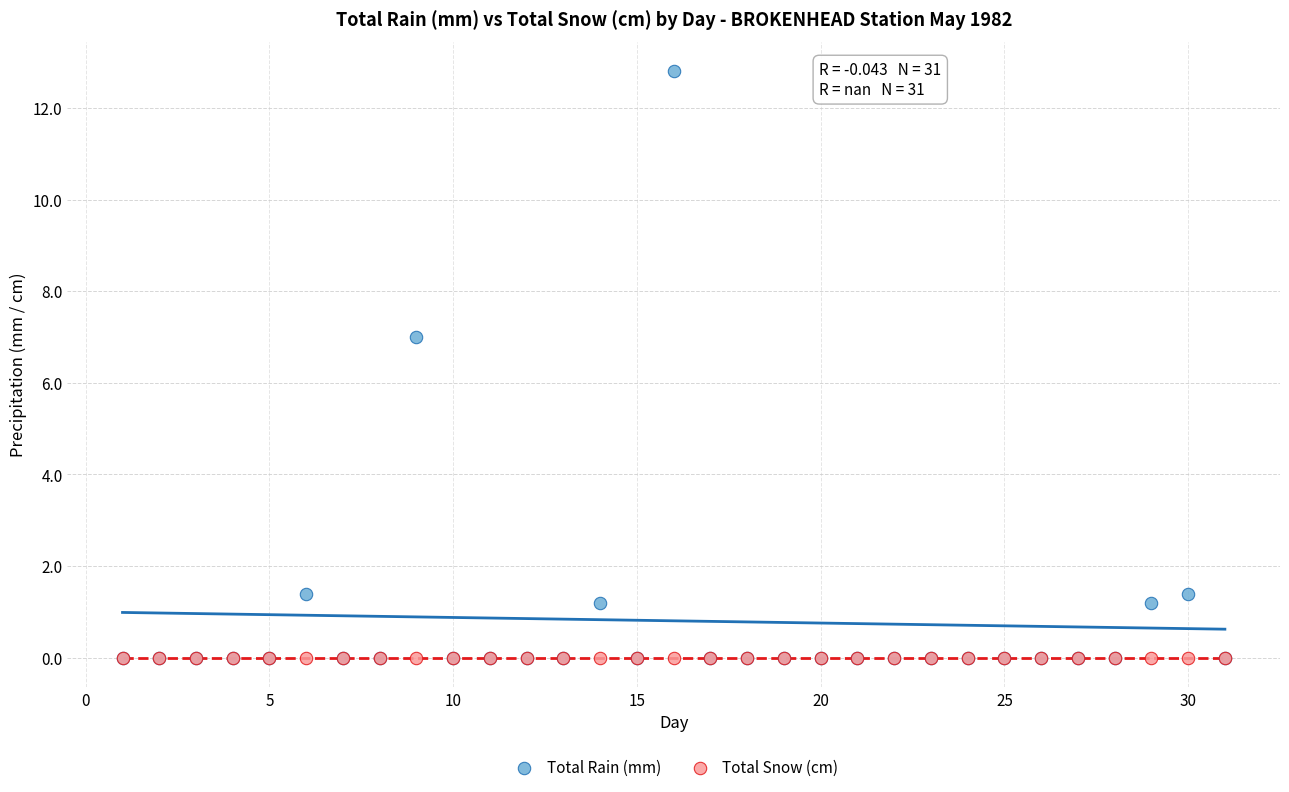

In the Total Rain (mm) series, what Y value is closest to 6?

7.0